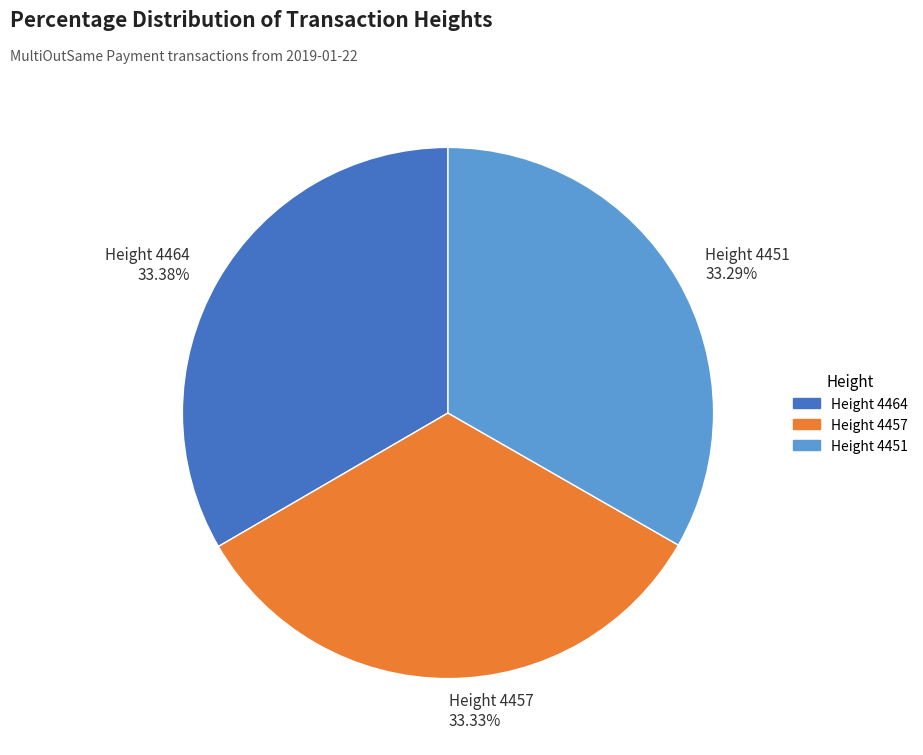

What is the ratio of the value at Height 4457 to the value at Height 4464?

1.0